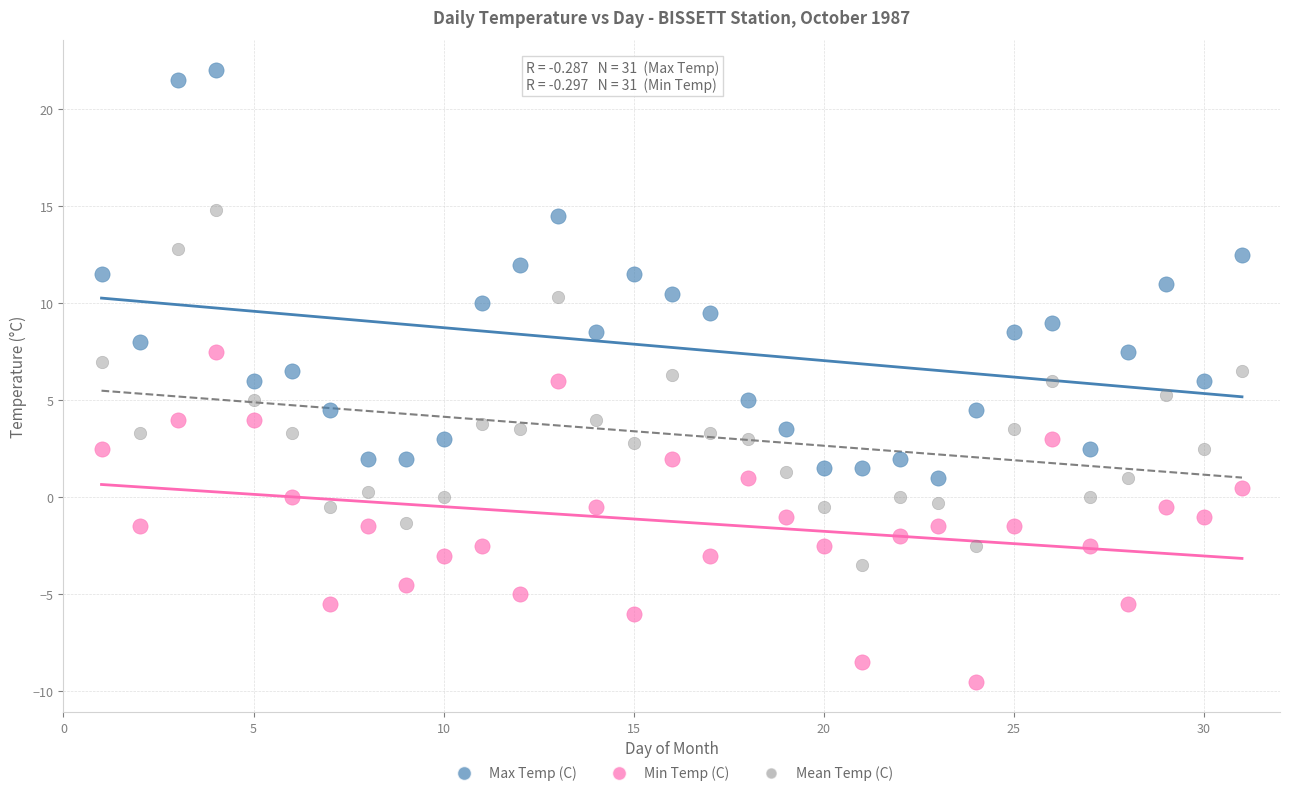

What are all the series names shown in the legend?

Max Temp (C), Min Temp (C), Mean Temp (C)